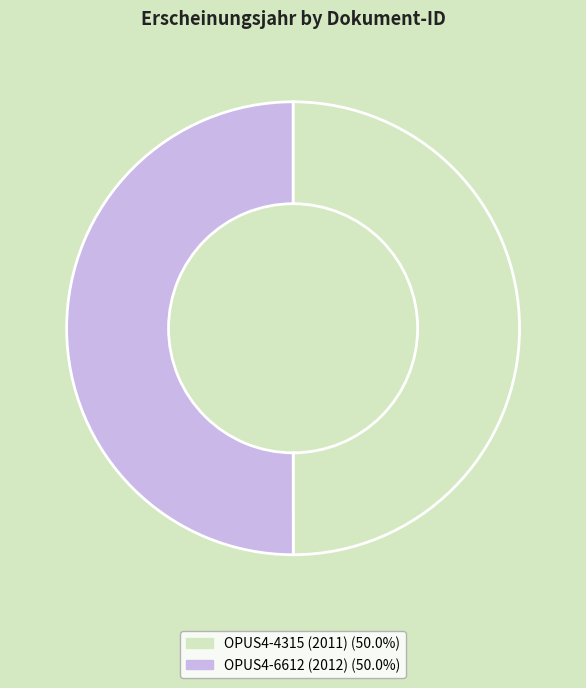

Is the sum of OPUS4-4315 (2011) and OPUS4-6612 (2012) greater than half?

Yes